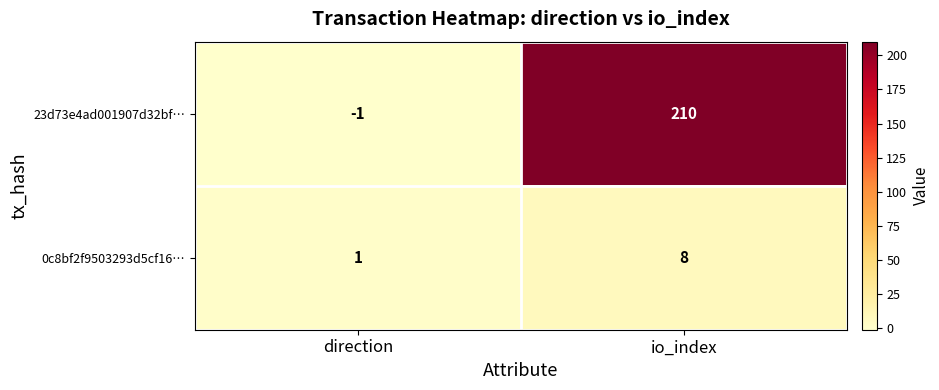

How many distinct data groups are displayed?

2